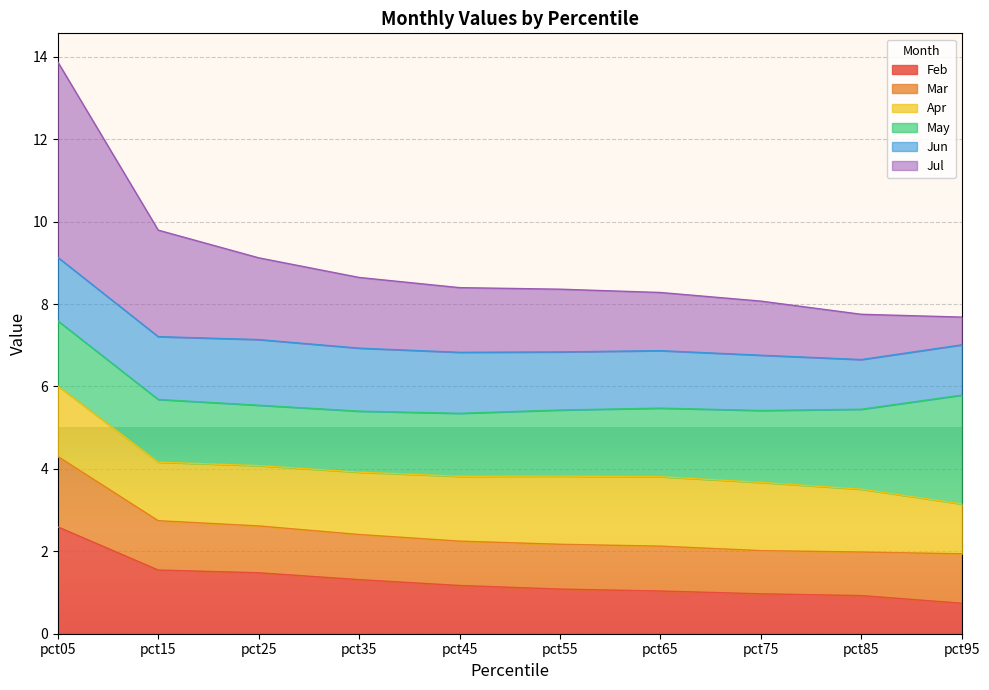

Rank the categories by Jul value from lowest to highest.

pct95, pct85, pct75, pct65, pct55, pct45, pct35, pct25, pct15, pct05